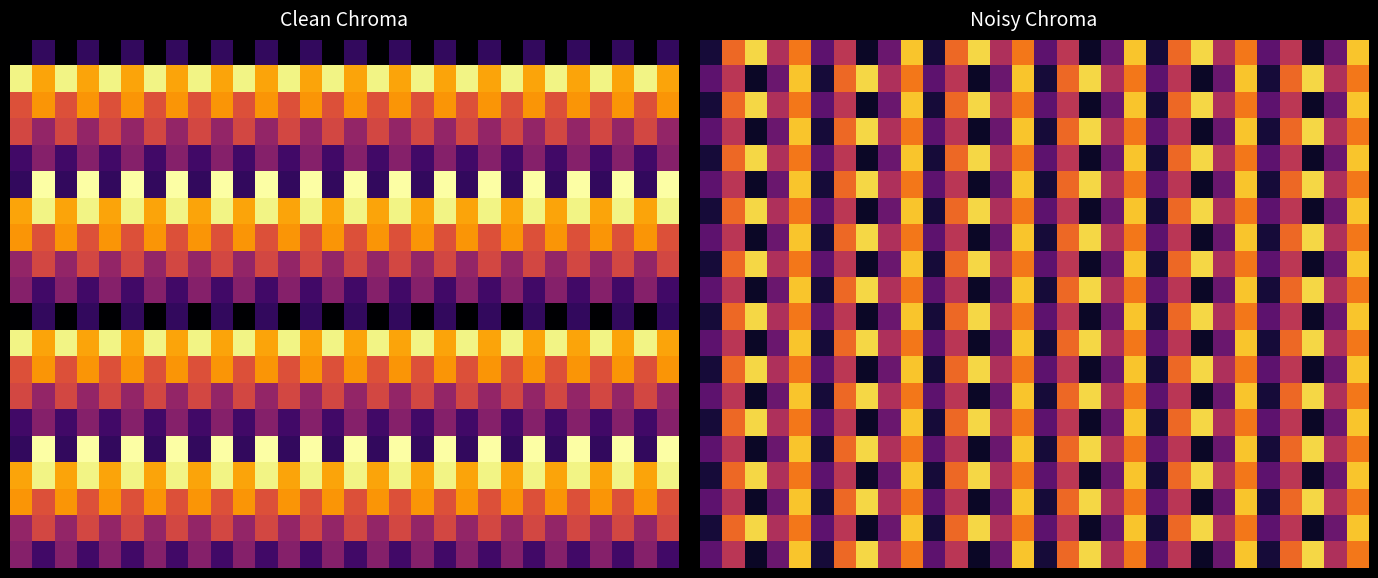

At which category does the chart reach its peak across all series?

5